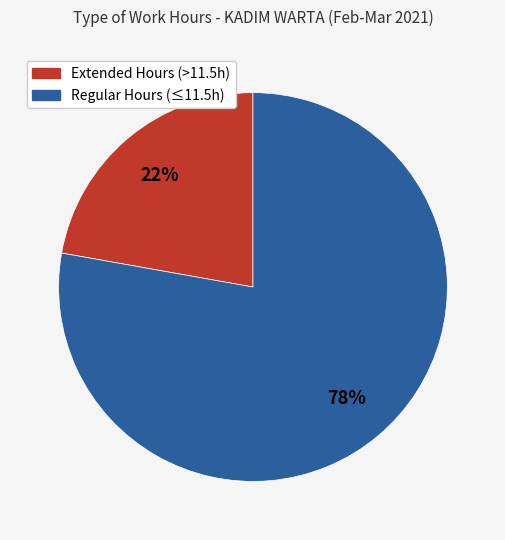

Is there a majority slice in this chart?

Yes